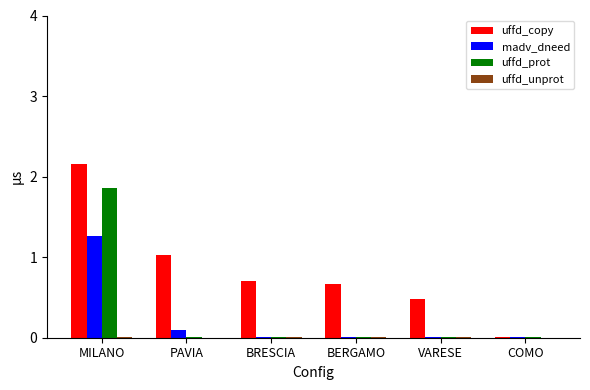

What is the sum of the uffd_copy values at MILANO and BRESCIA?

2.9